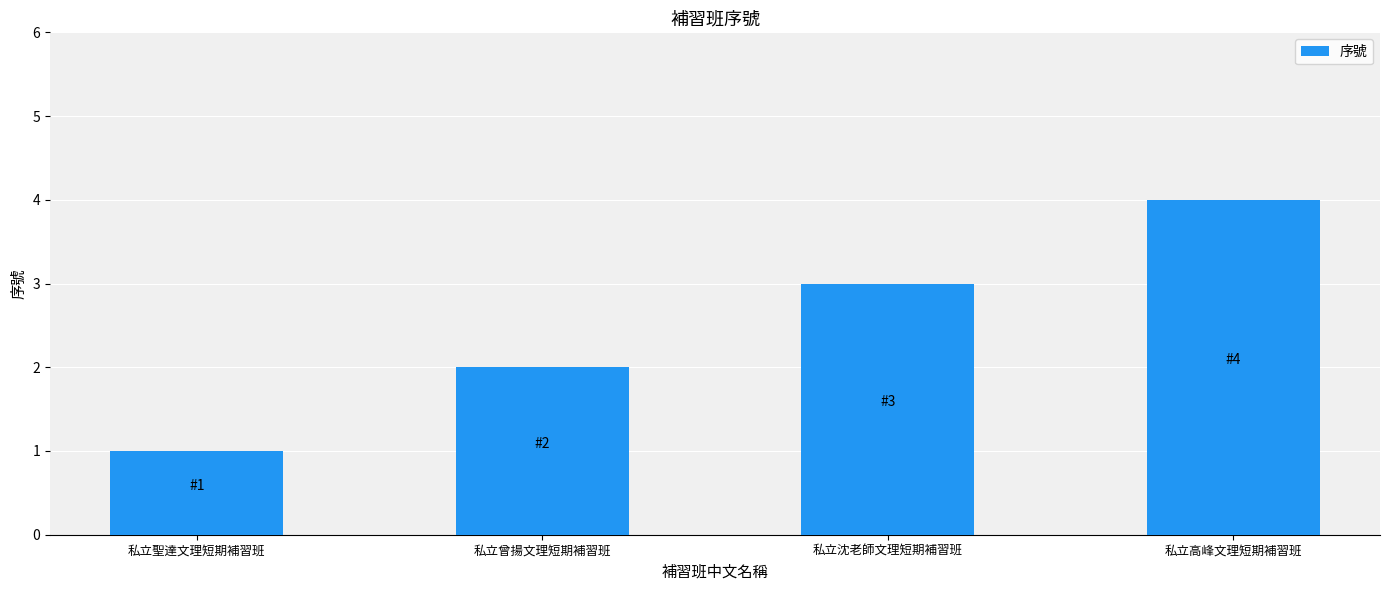

Reading right to left, extract all data points from this chart.

4	3	2	1